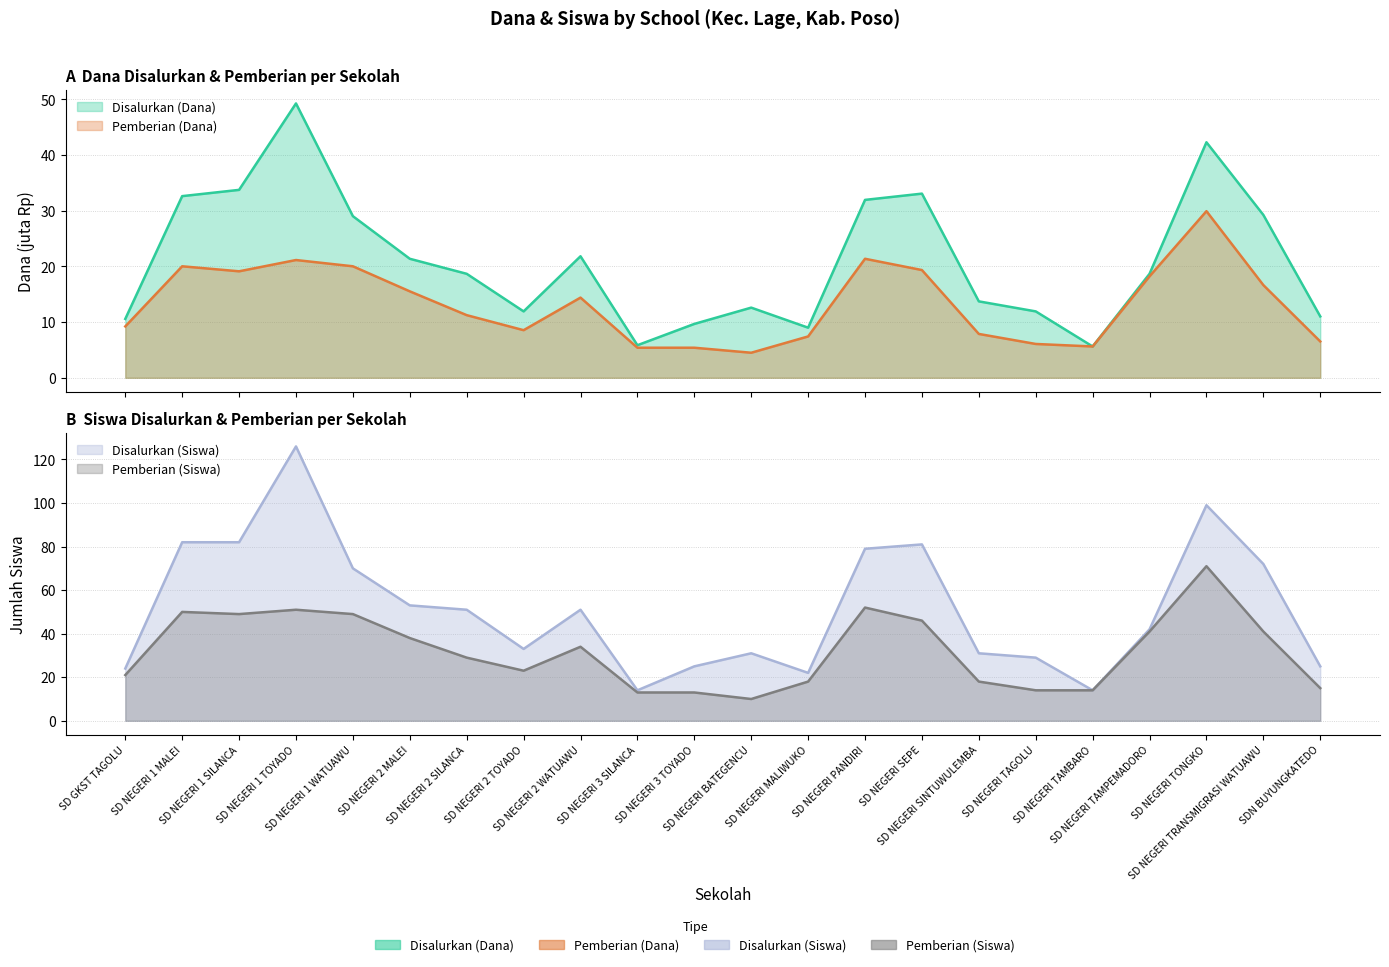

True or false: Disalurkan (Dana) and Disalurkan (Siswa) intersect in this chart.

False